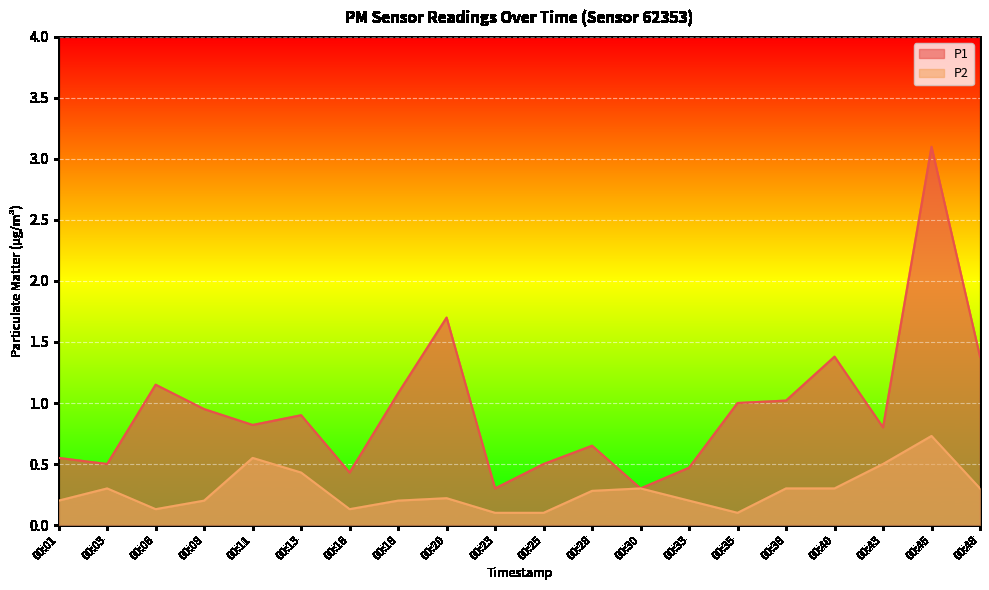

True or false: P1 has a value of 0.8 at 00:11.

True